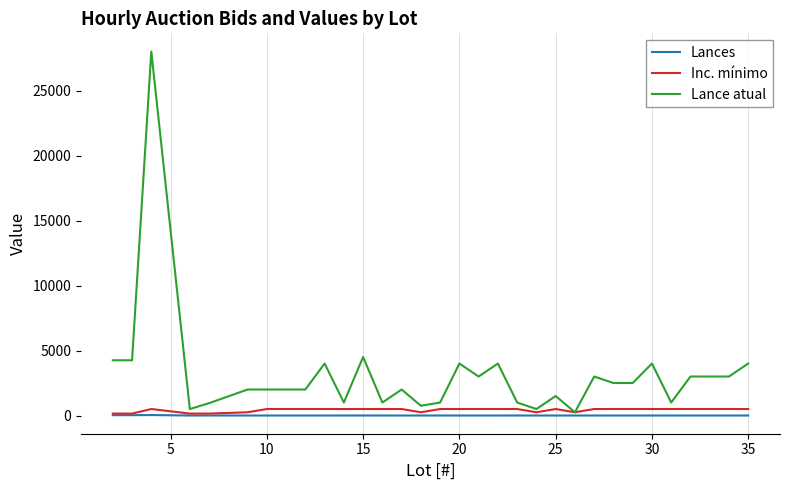

Which series has the largest range (max minus min)?

Lance atual